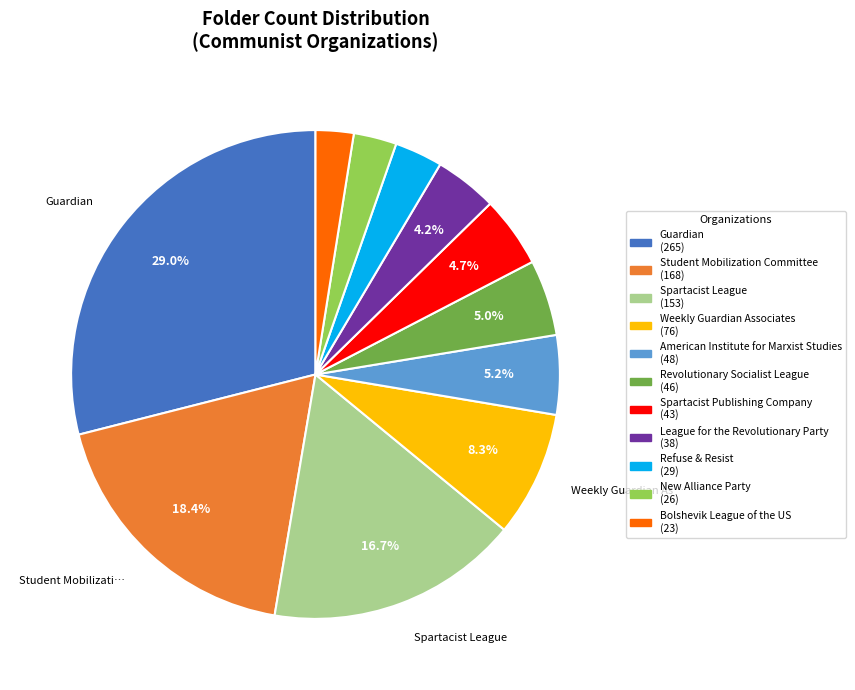

Is there a majority slice in this chart?

No